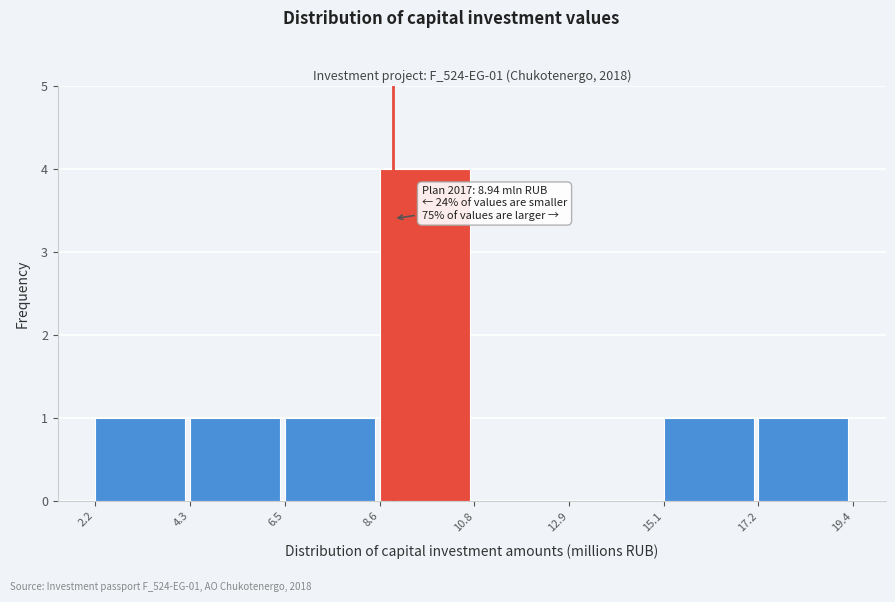

Over which range of the x-axis is the bar tallest?

8.6 to 10.8